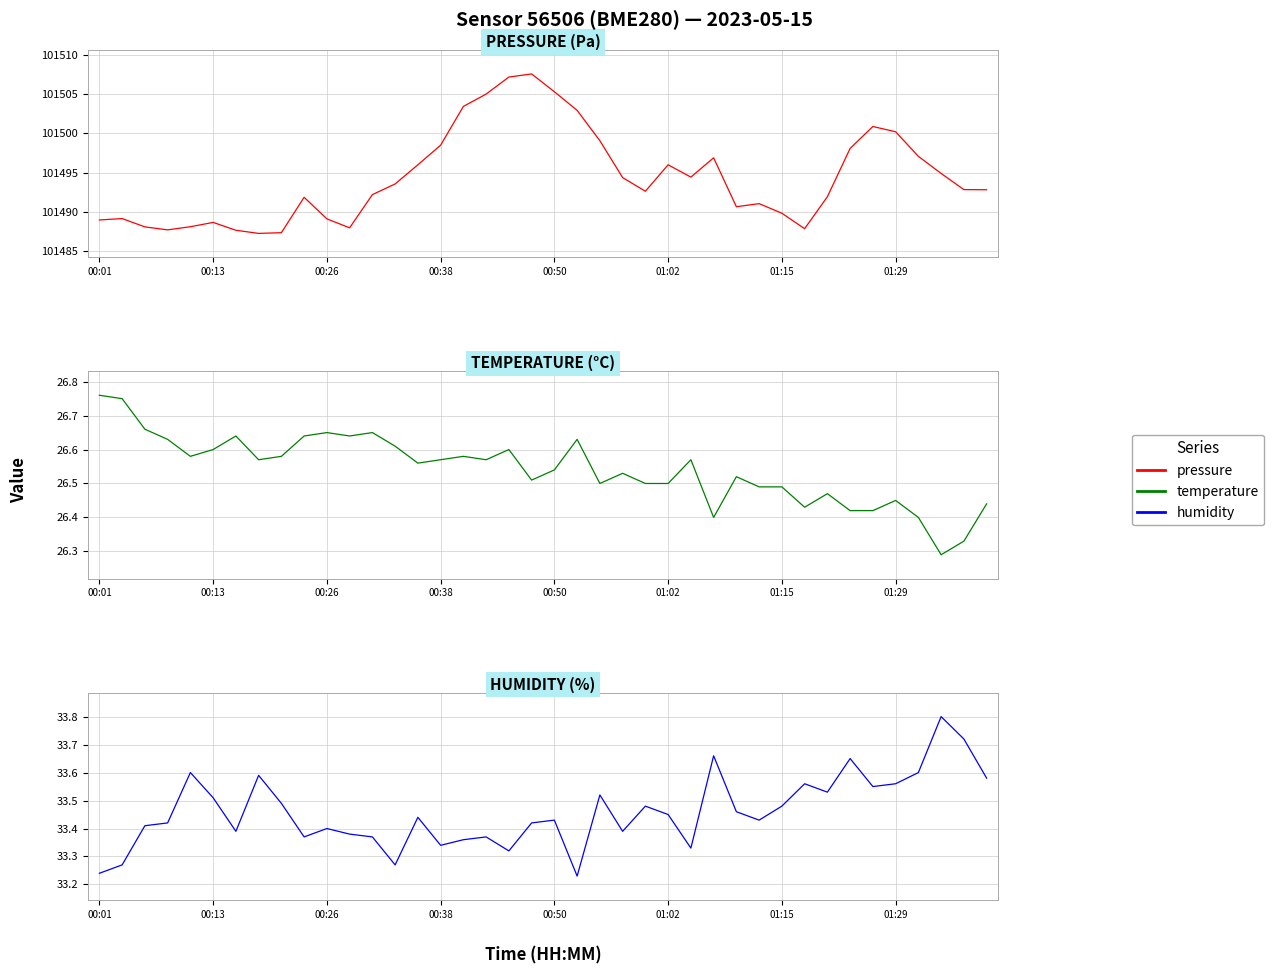

How many lines are shown in the chart?

3